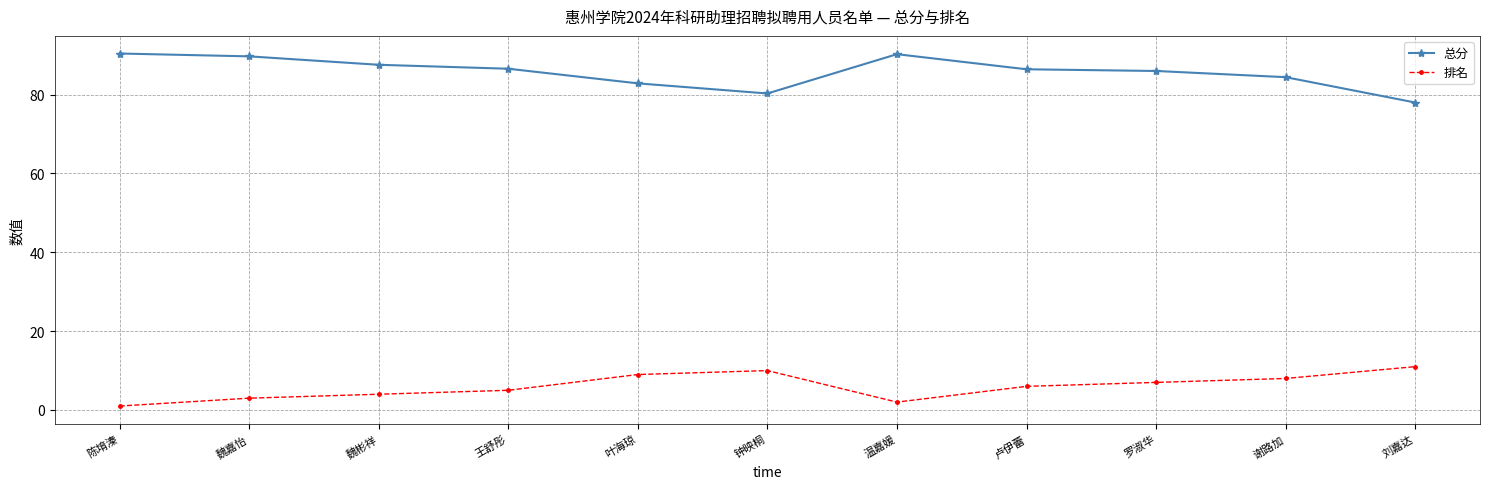

Is this an area chart (filled region under the line)?

No